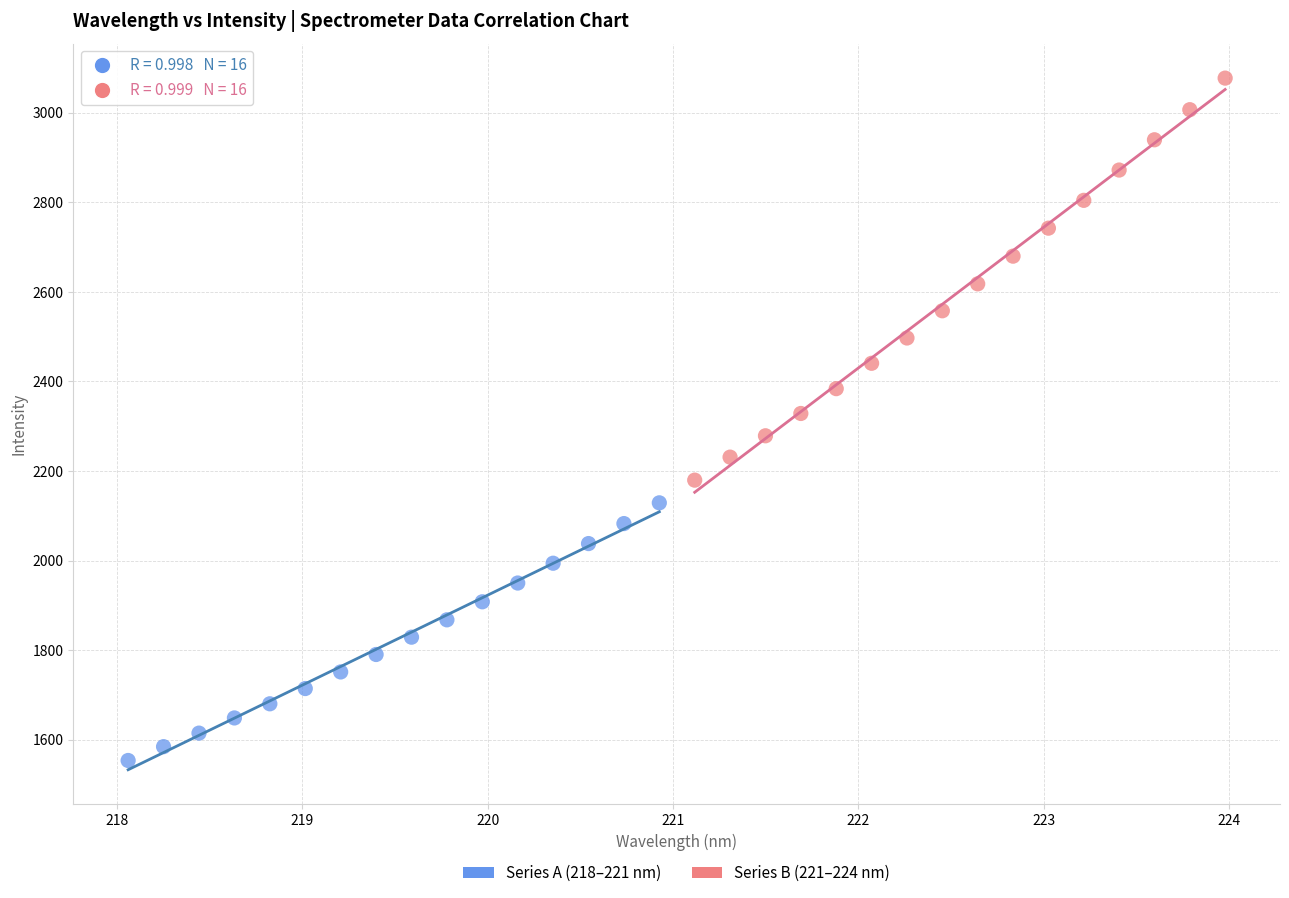

Which series reaches the maximum Y coordinate?

Series B (221–224 nm)